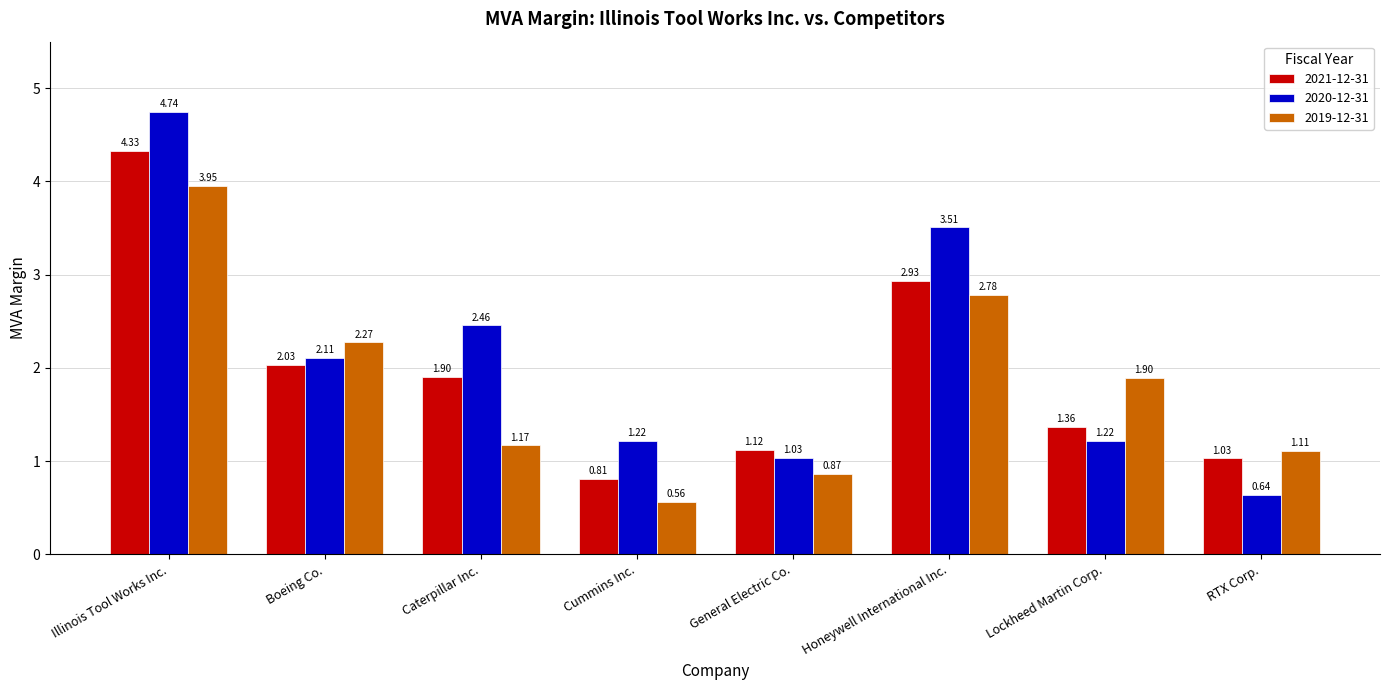

What is the average value of the 2021-12-31 series?

1.9